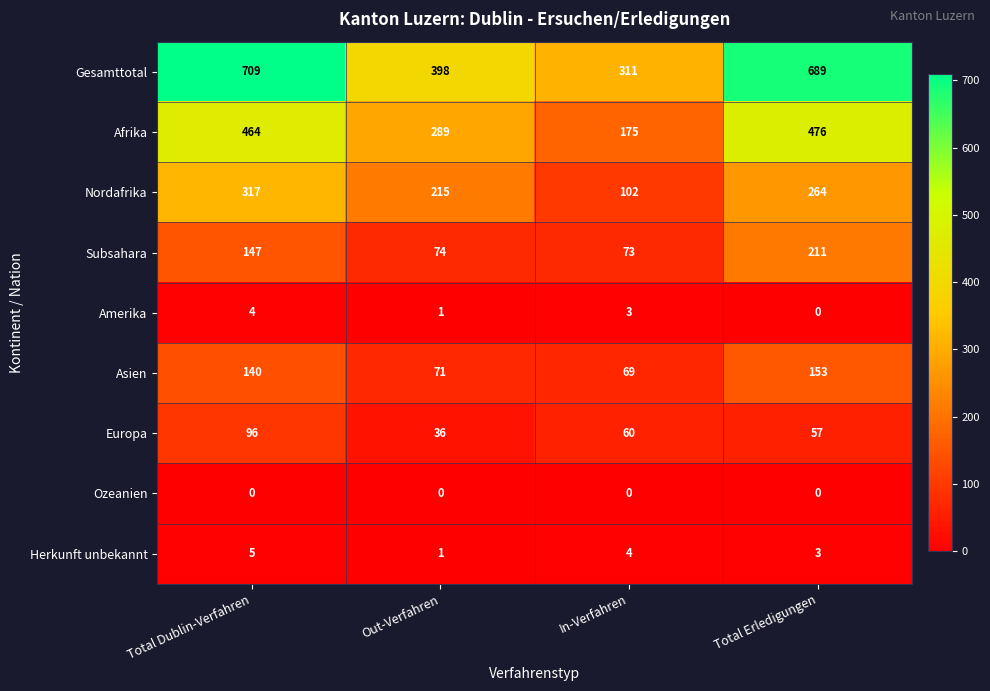

What is the total value across all series at In-Verfahren?

797